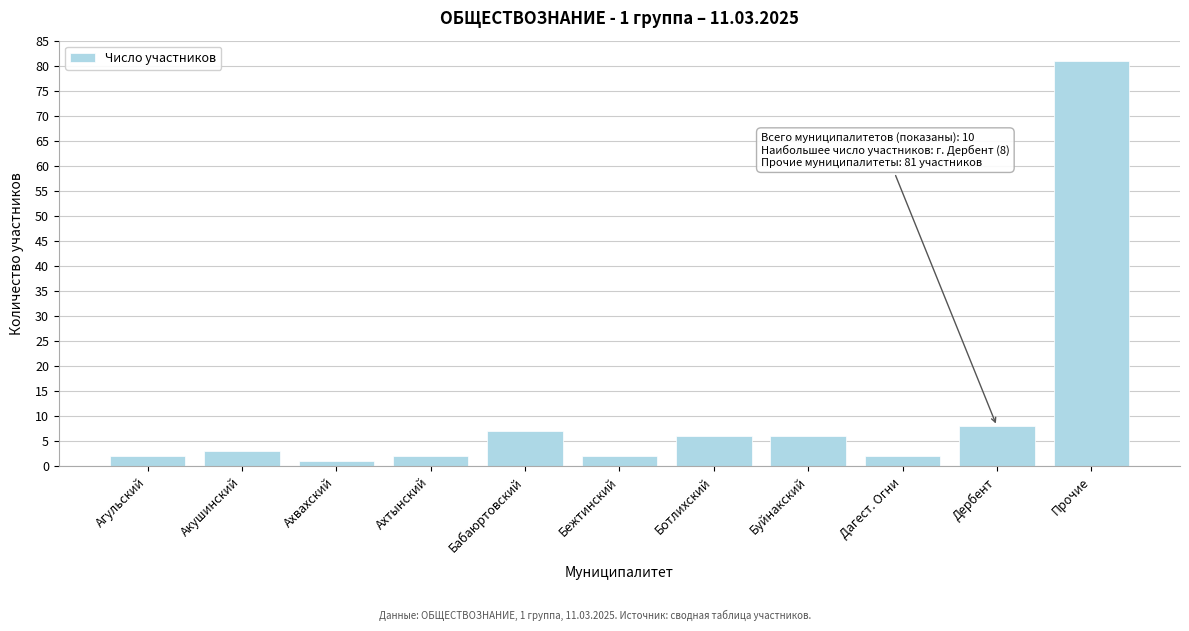

Reading left to right, transcribe all the data shown in this chart.

Агульский=2	Акушинский=3	Ахвахский=1	Ахтынский=2	Бабаюртовский=7	Бежтинский=2	Ботлихский=6	Буйнакский=6	Дагест. Огни=2	Дербент=8	Прочие=81